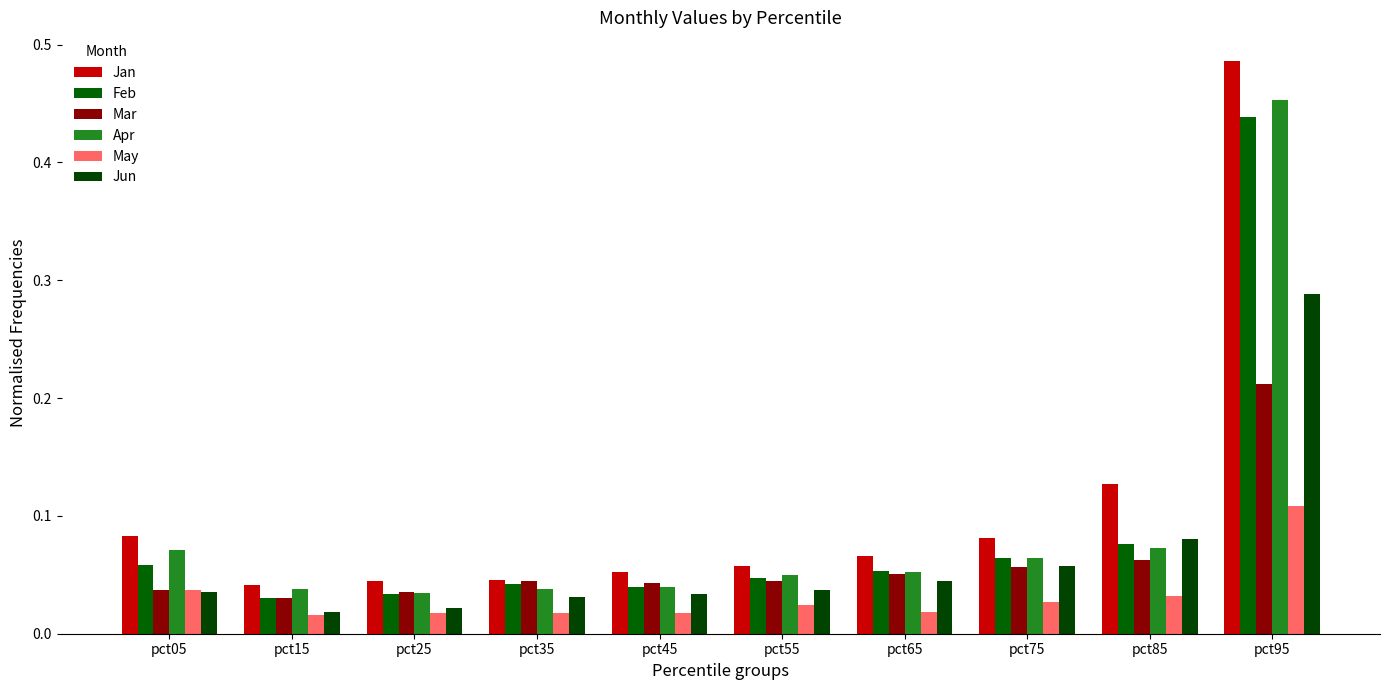

Which series changed the most between pct55 and pct75?

Jan